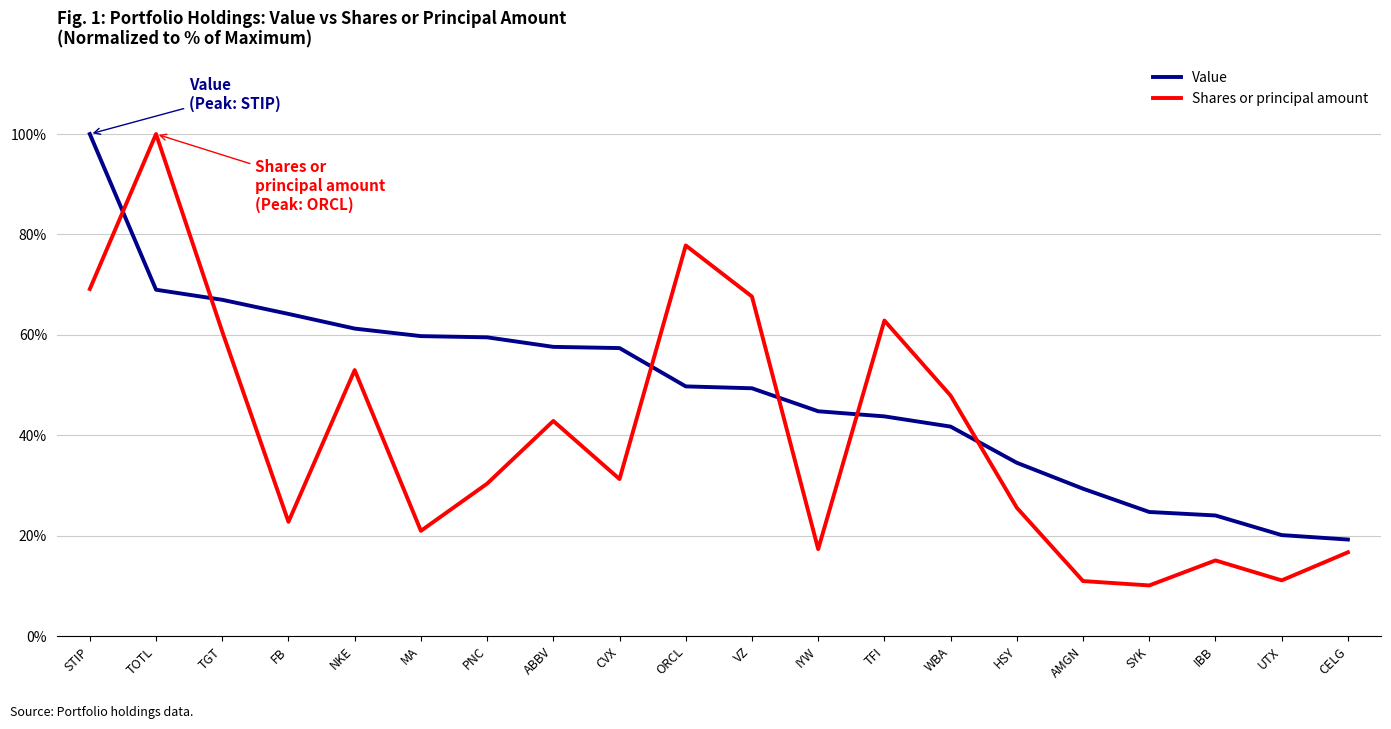

Rank the series by their average value, from lowest to highest.

Shares or principal amount, Value